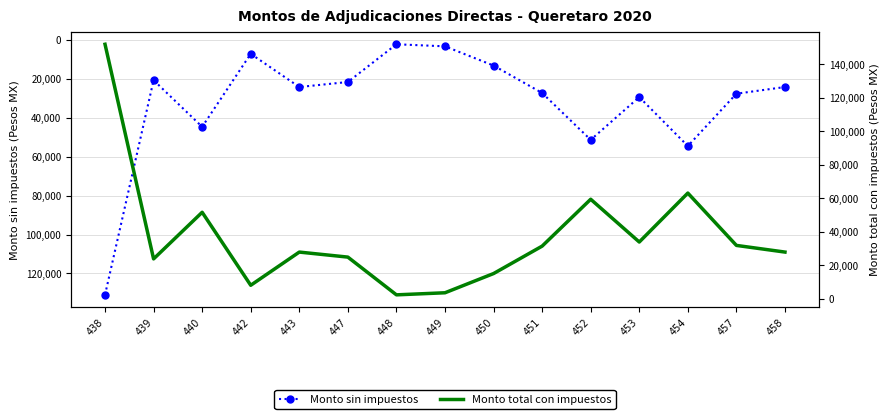

Which series changed the most between 451 and 453?

Monto total con impuestos